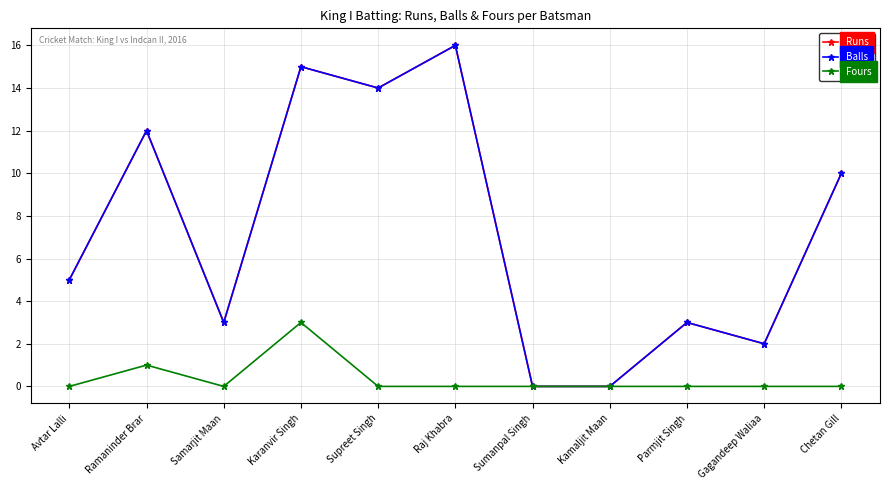

List the labels in order of Balls value, smallest first.

Sumanpal Singh, Kamaljit Maan, Gagandeep Waliaa, Samarjit Maan, Parmjit Singh, Avtar Lalli, Chetan Gill, Ramaninder Brar, Supreet Singh, Karanvir Singh, Raj Khabra